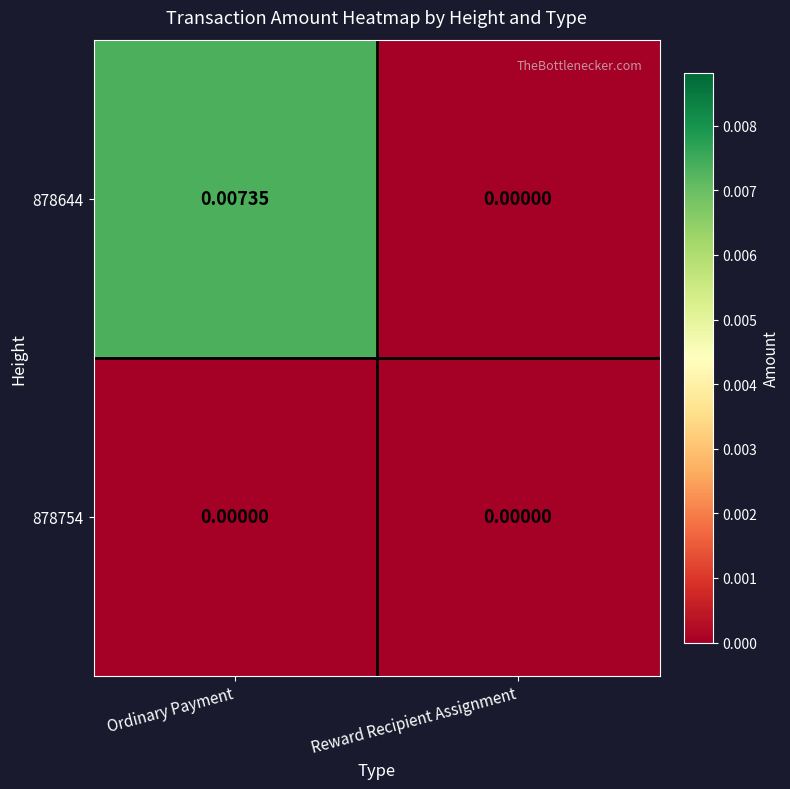

At which category is the sum across all series the highest?

Ordinary Payment